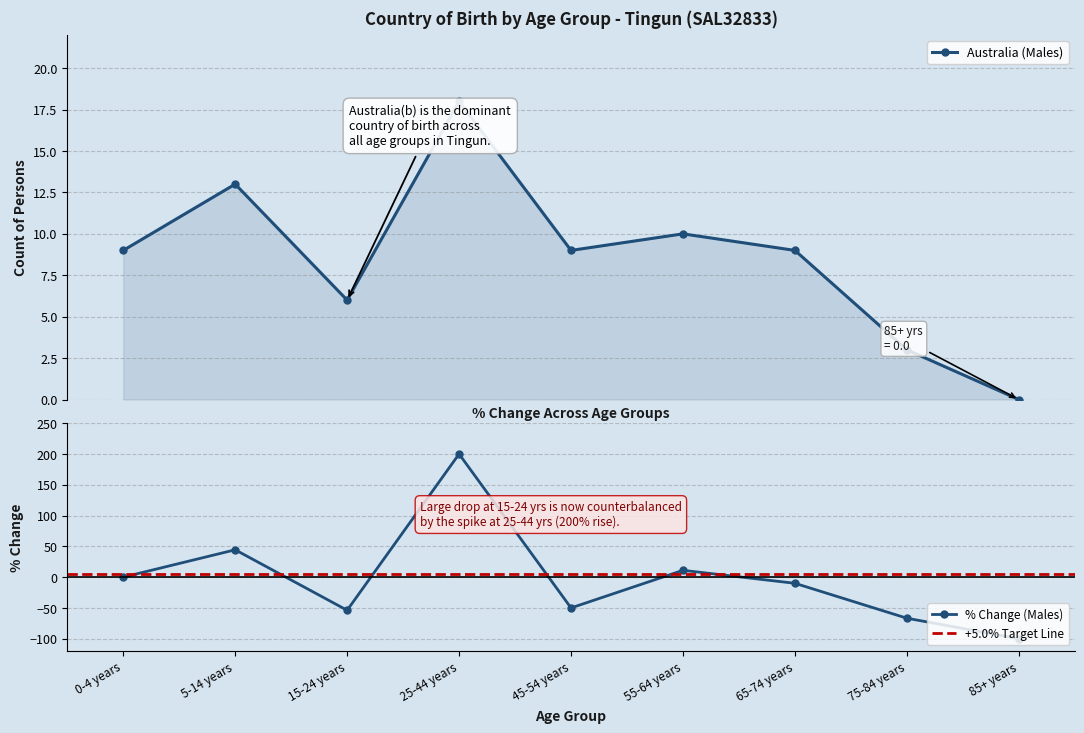

List the labels in order of value, smallest first.

85+ years, 75-84 years, 15-24 years, 0-4 years, 45-54 years, 65-74 years, 55-64 years, 5-14 years, 25-44 years